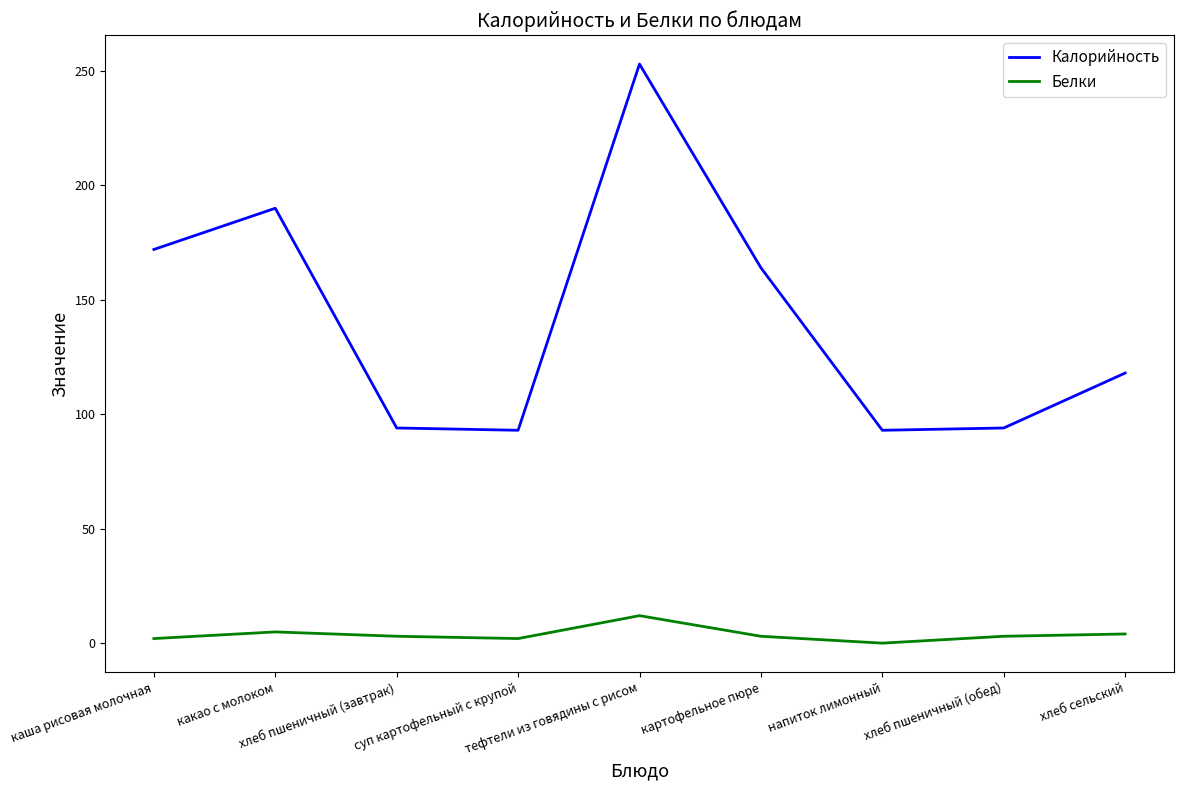

List the series in order of their overall mean, lowest first.

Белки, Калорийность